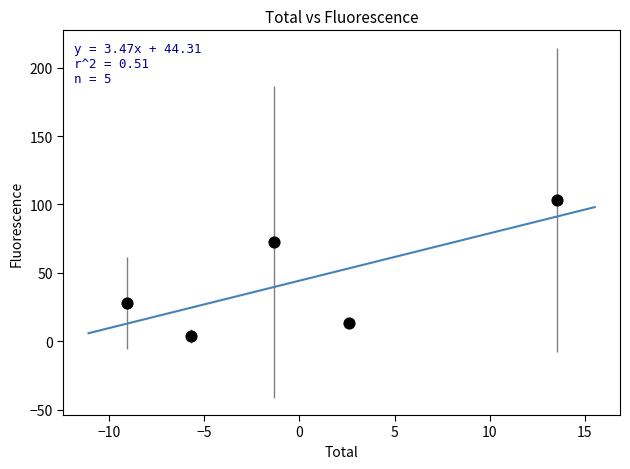

What Y value in the scatter plot is closest to 53?

72.8